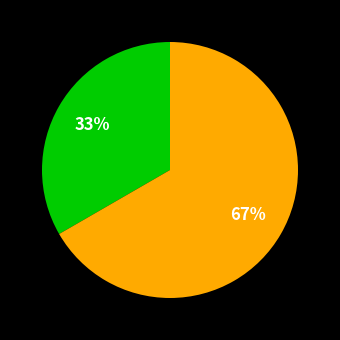

How many slices are in this pie chart?

2